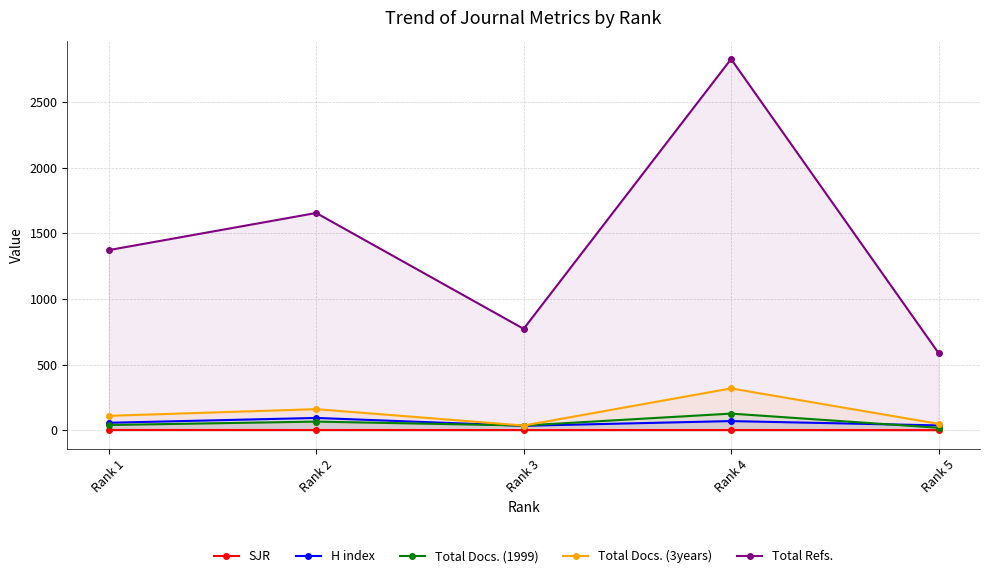

At which label does H index reach its minimum?

Rank 3